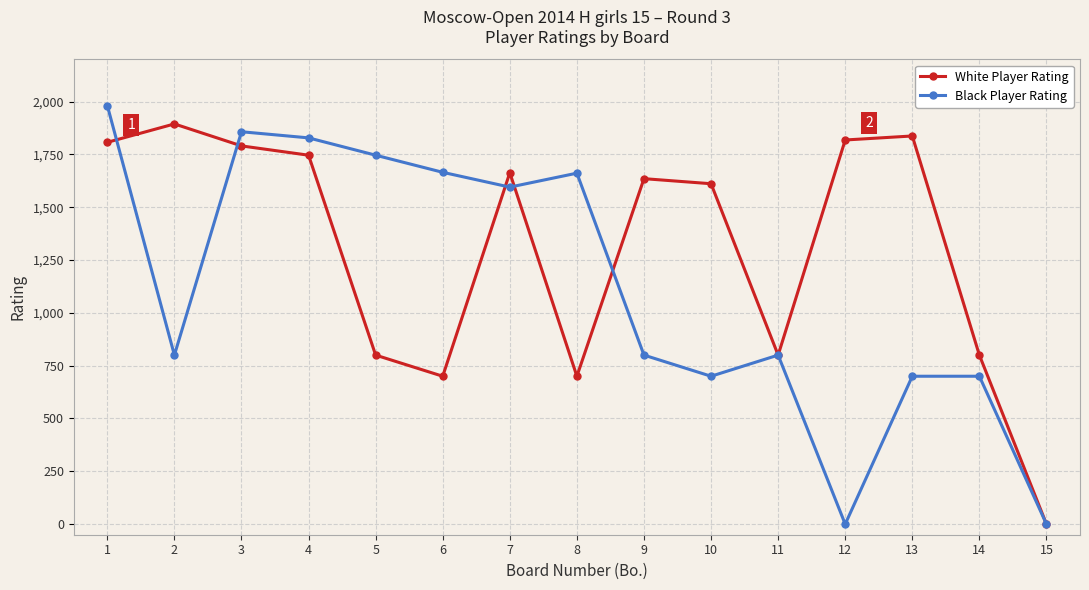

What is the total value across all series at 13?

2537